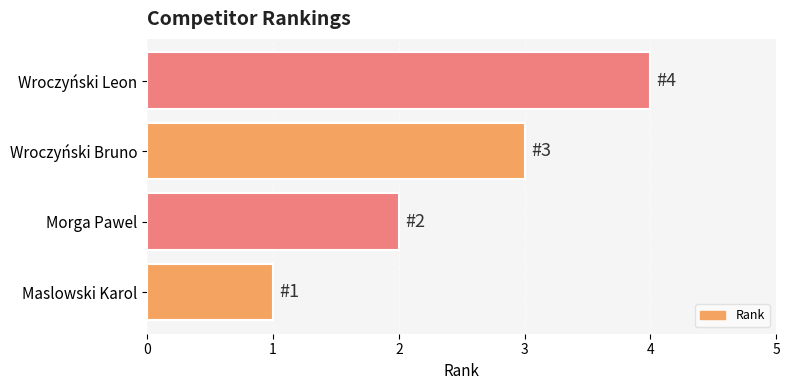

What is the change in value from Morga Pawel to Wroczyński Leon?

+2